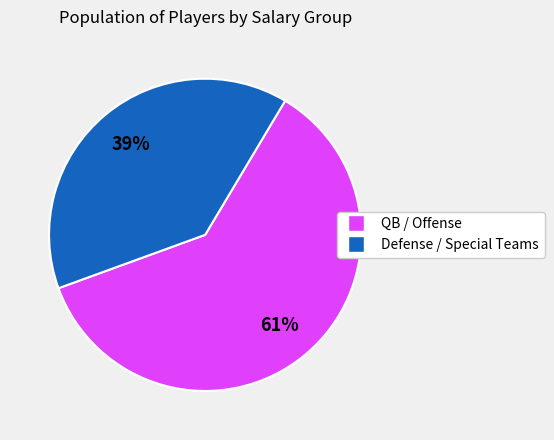

To the nearest percent, what is the difference between the largest and smallest slice percentages?

22%